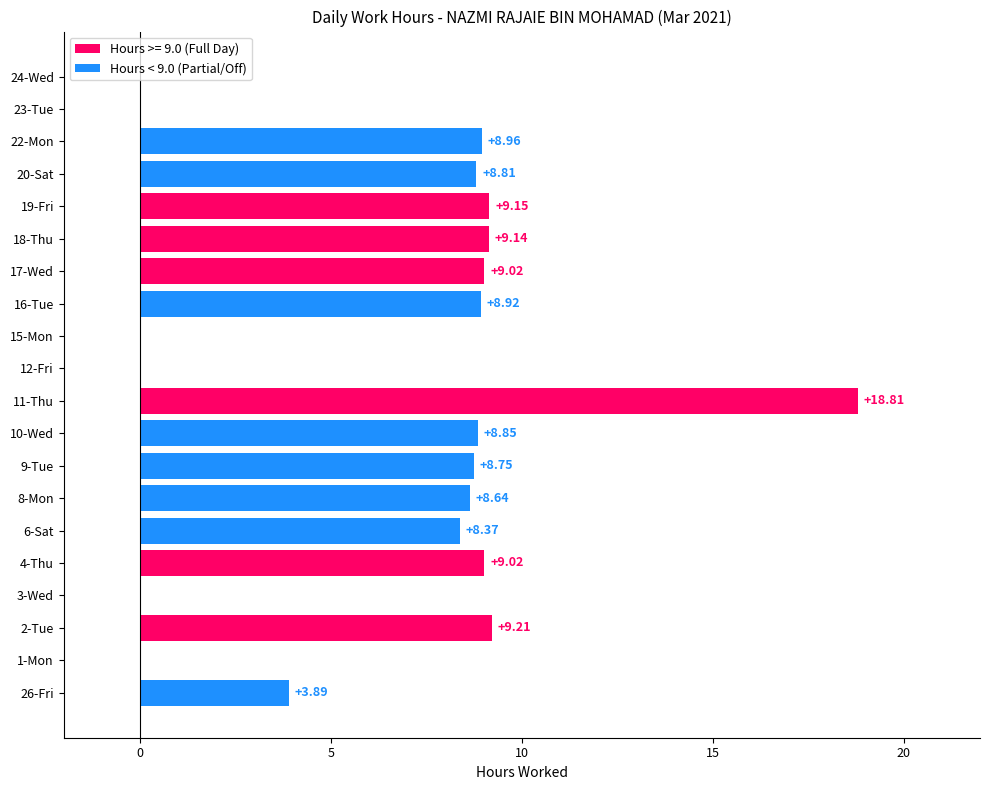

Which has a higher value, 6-Sat or 4-Thu?

4-Thu